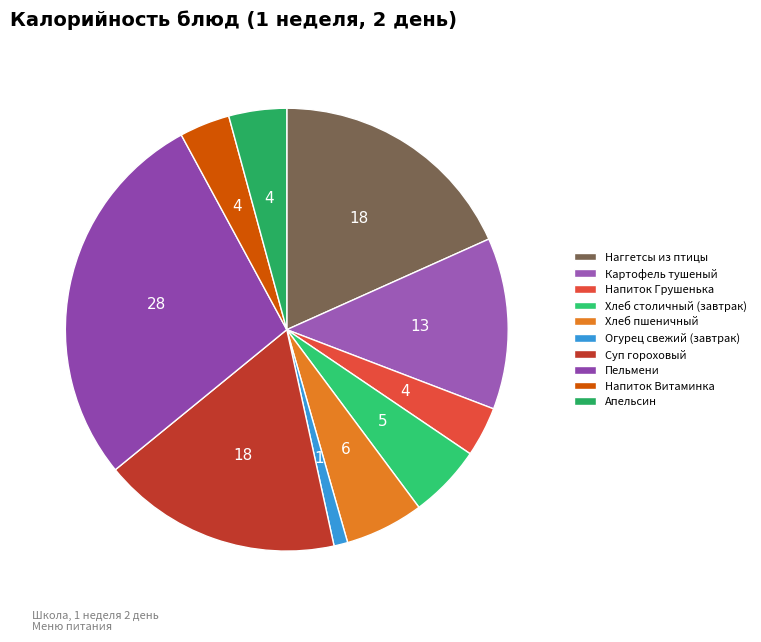

Which has a higher value, Хлеб пшеничный or Напиток Витаминка?

Хлеб пшеничный